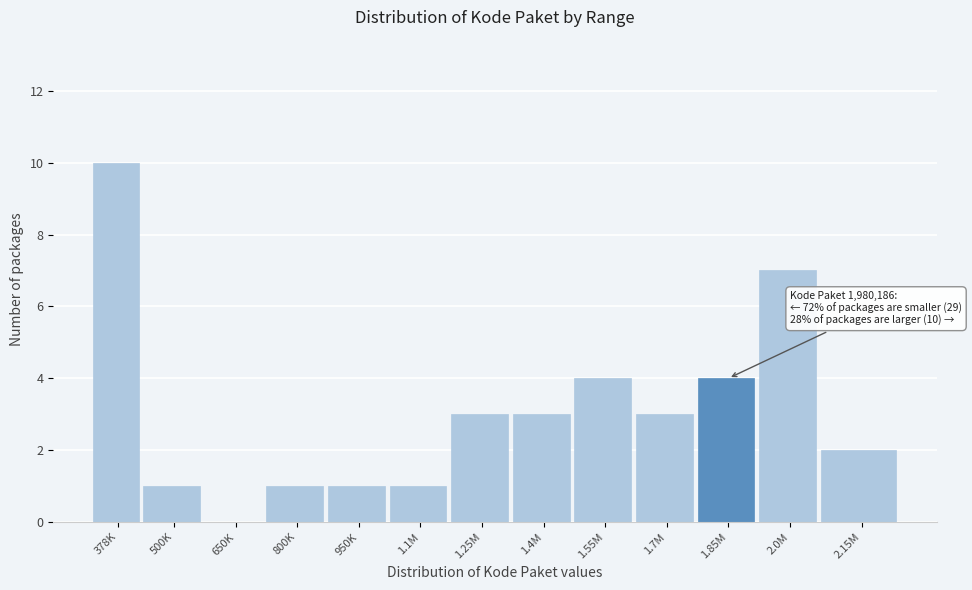

Reading left to right, transcribe all the data shown in this chart.

378K=10	500K=1	650K=0	800K=1	950K=1	1.1M=1	1.25M=3	1.4M=3	1.55M=4	1.7M=3	1.85M=4	2.0M=7	2.15M=2